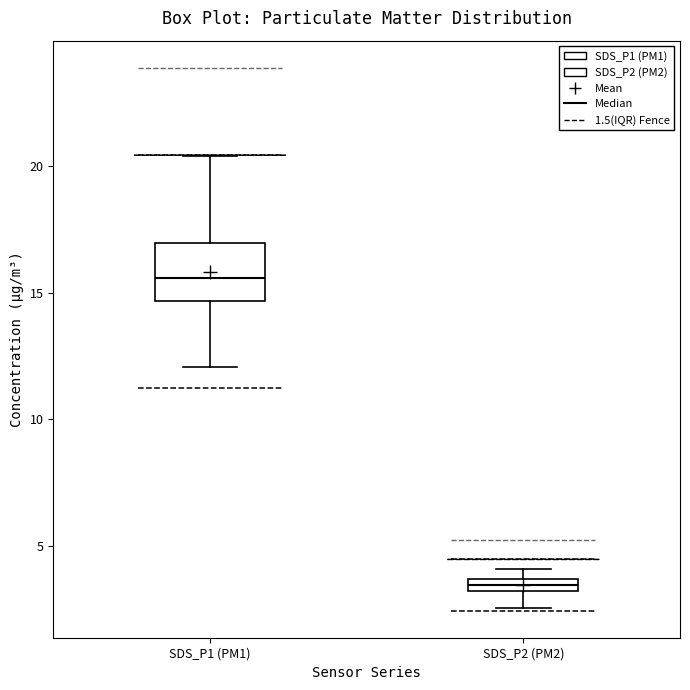

Comparing the boxes themselves (not the whiskers), which one is the tallest?

SDS_P1 (PM1)